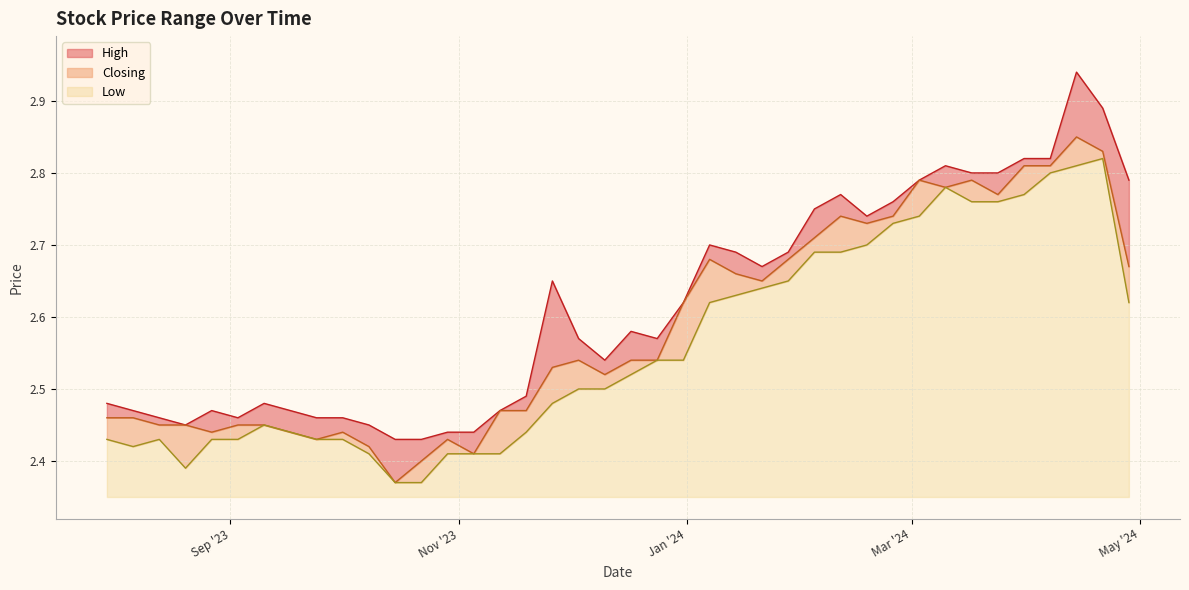

What is the difference between the Closing values at 24 and 29?

0.1